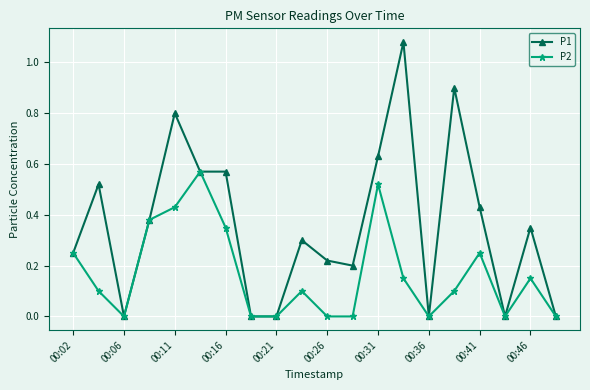

Count the number of categories in the chart.

20